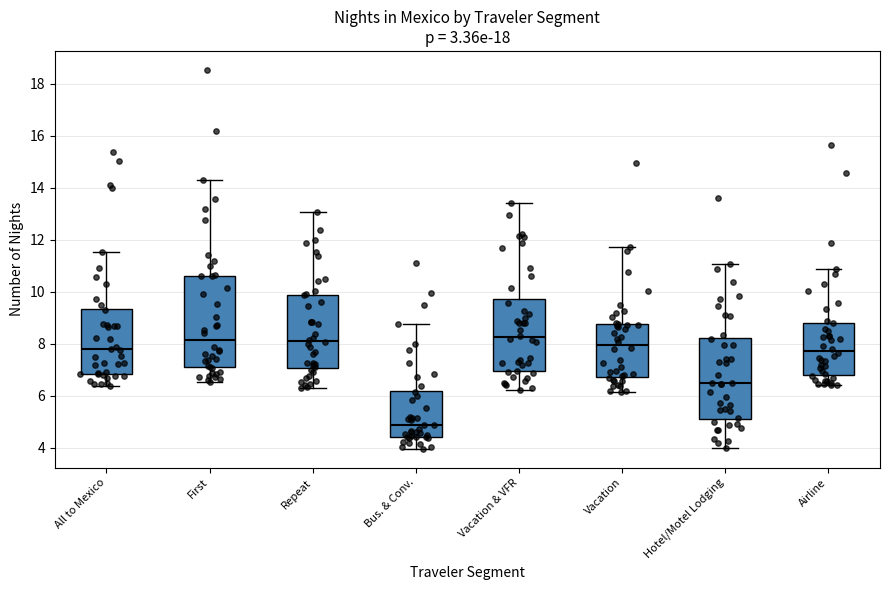

Which box is the tallest, from its lower edge to its upper edge?

First